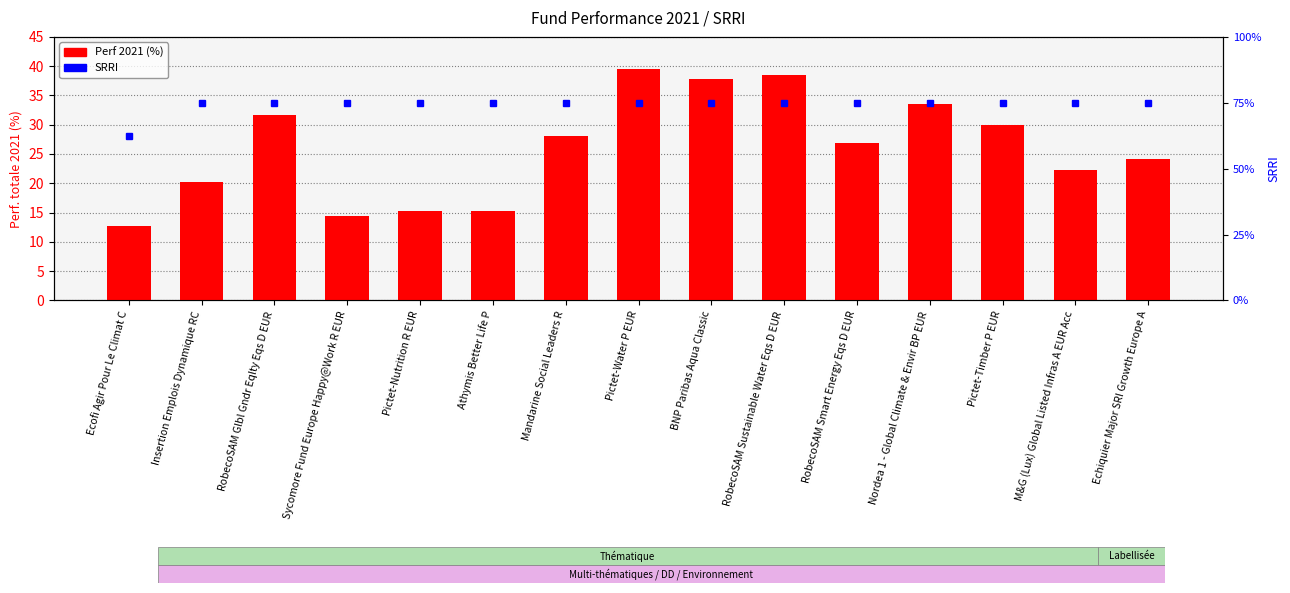

Count the number of categories in the chart.

15